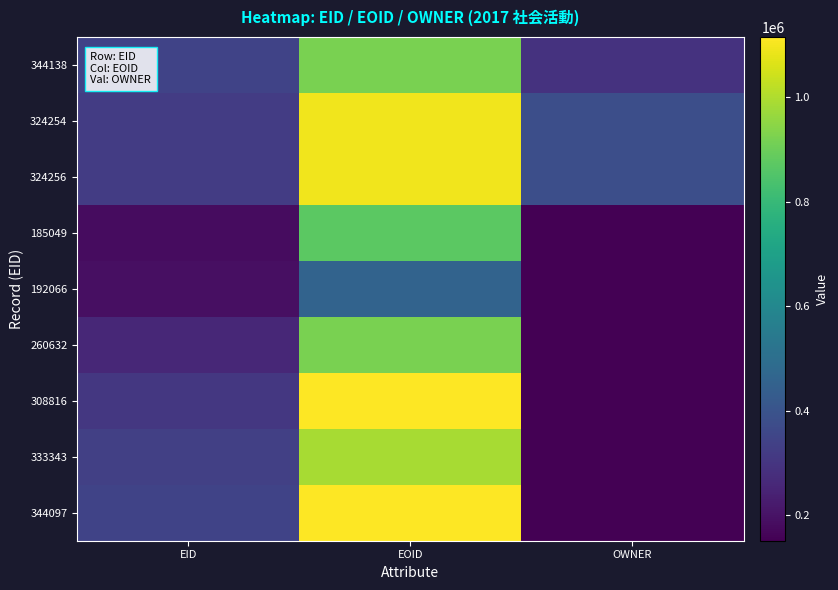

Rank the series by their maximum value, from highest to lowest.

308816, 344097, 324256, 324254, 333343, 344138, 260632, 185049, 192066